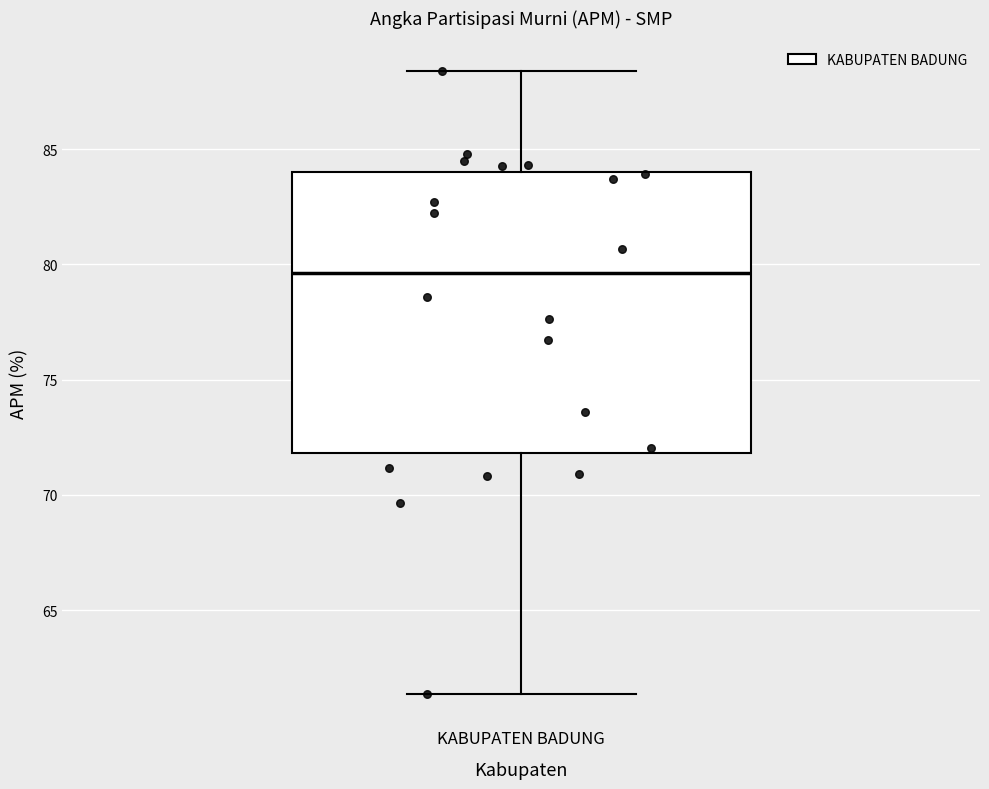

Where does the upper whisker of the box for KABUPATEN BADUNG end on the y-axis? The values are not printed on the chart, so give them approximately, as read against the axis.

88.5